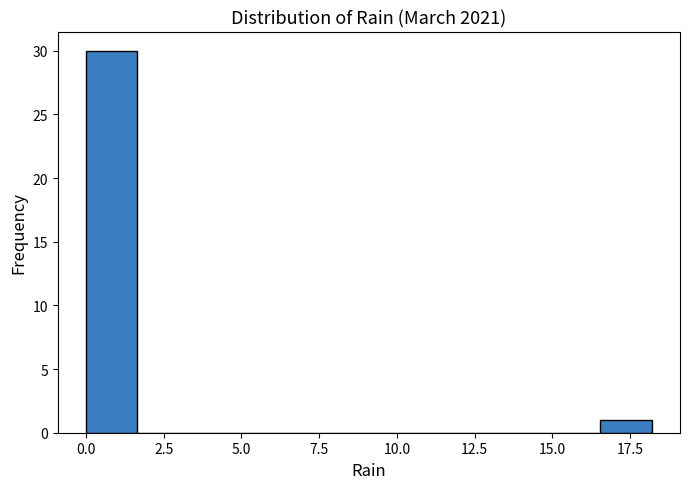

Around what value on the x-axis is the tallest bar? Give the approximate position of its centre, as read against the axis.

1.0